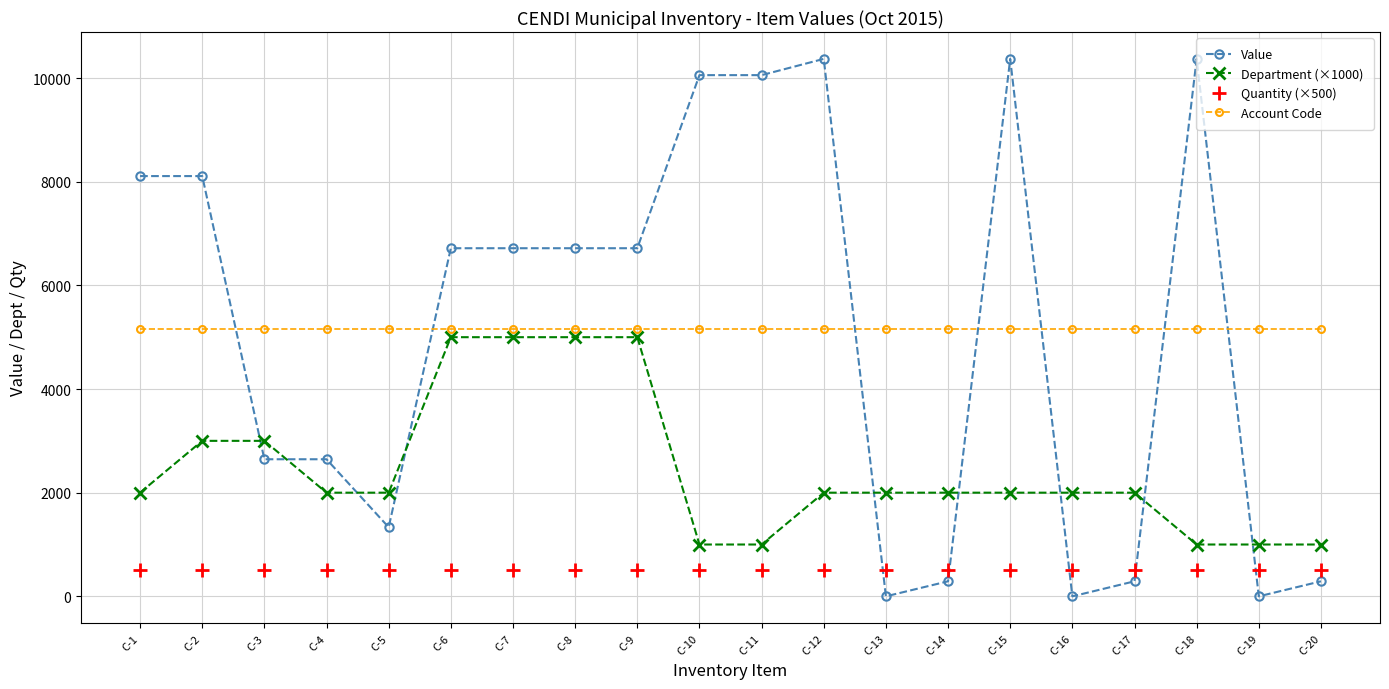

What is the value of the Value point at the 8th from the left?

6716.4